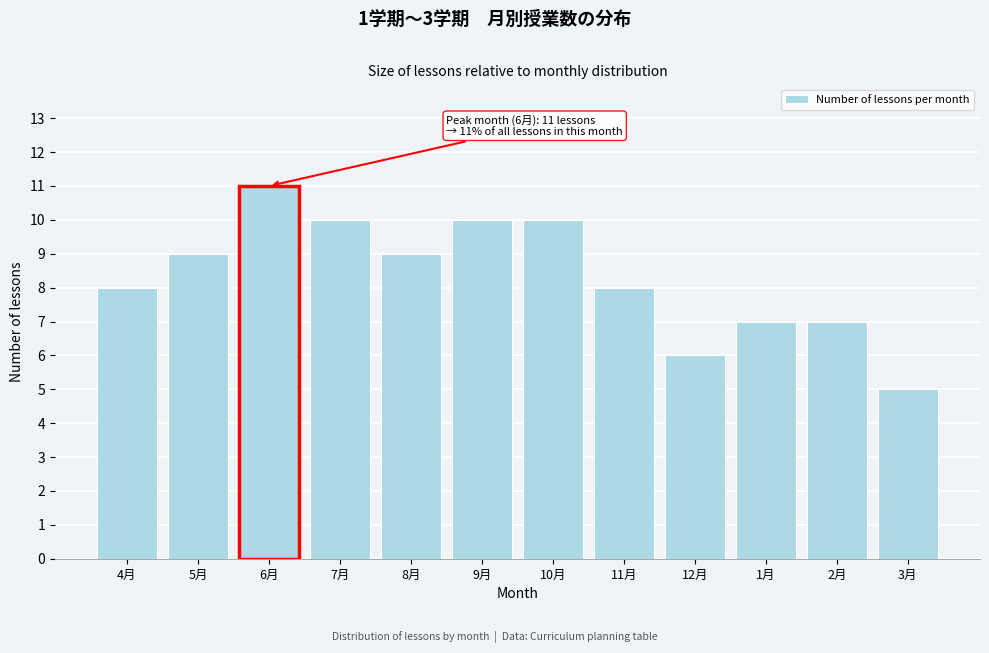

Reading left to right, list all the values displayed in this chart.

8	9	11	10	9	10	10	8	6	7	7	5